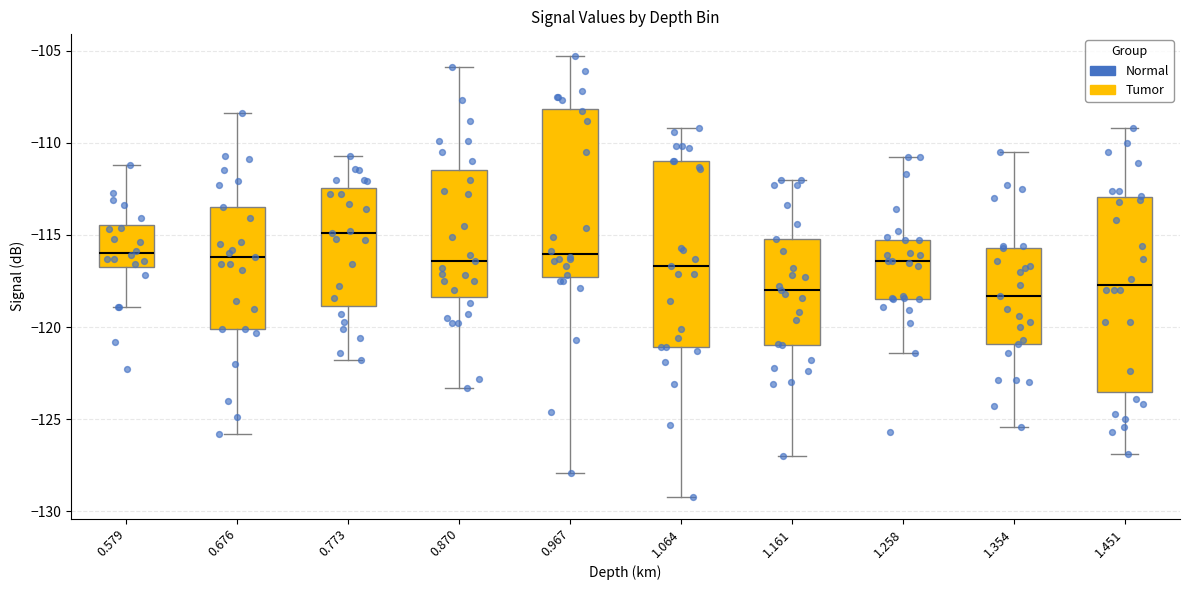

Reading left to right, transcribe this box plot: for each box, give where its median line is, the range the box spans, and where its two whiskers end, as read against the y-axis. The values are not printed on the chart, so give them approximately, as read against the axis.

0.579: median -116.0, box -116.5 to -114.5, whiskers -119.0 to -111.0
0.676: median -116.0, box -120.0 to -113.5, whiskers -126.0 to -108.5
0.773: median -115.0, box -119.0 to -112.5, whiskers -122.0 to -110.5
0.870: median -116.5, box -118.5 to -111.5, whiskers -123.5 to -106.0
0.967: median -116.0, box -117.5 to -108.0, whiskers -128.0 to -105.5
1.064: median -116.5, box -121.0 to -111.0, whiskers -129.0 to -109.0
1.161: median -118.0, box -121.0 to -115.0, whiskers -127.0 to -112.0
1.258: median -116.5, box -118.5 to -115.5, whiskers -121.5 to -111.0
1.354: median -118.5, box -121.0 to -115.5, whiskers -125.5 to -110.5
1.451: median -117.5, box -123.5 to -113.0, whiskers -127.0 to -109.0